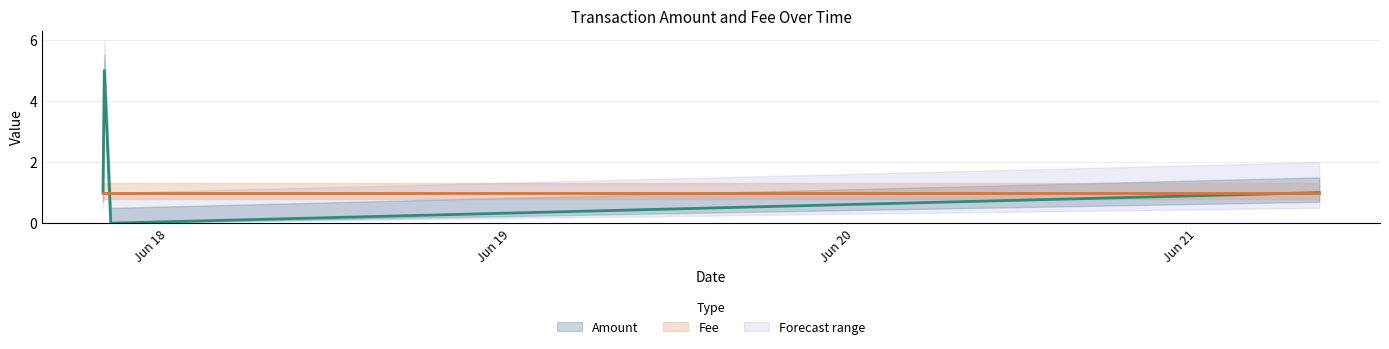

How many interior local peaks (higher than both neighbors) does the data have?

1